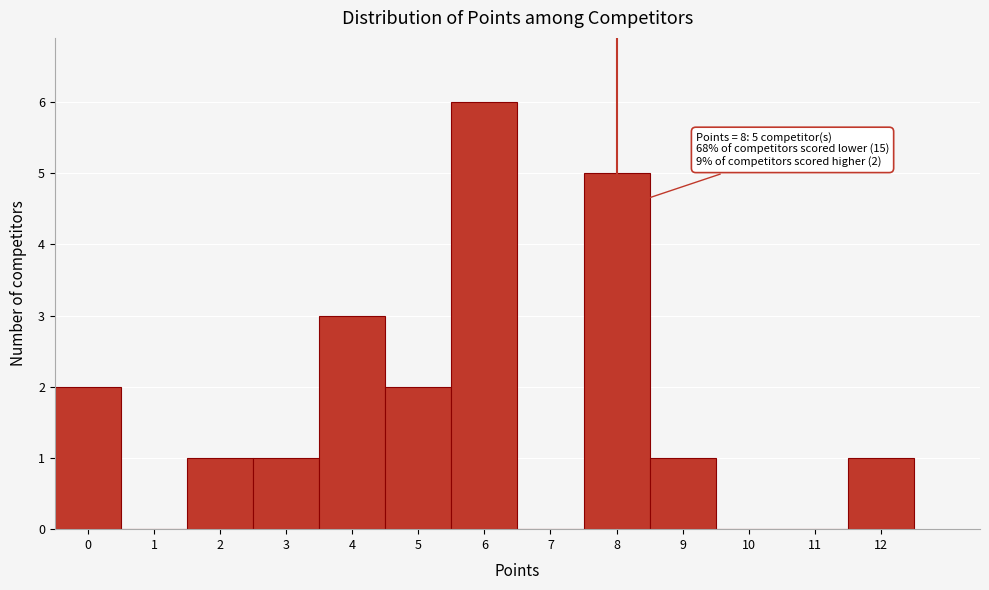

Over which range of the x-axis is the bar tallest?

5.5 to 6.5